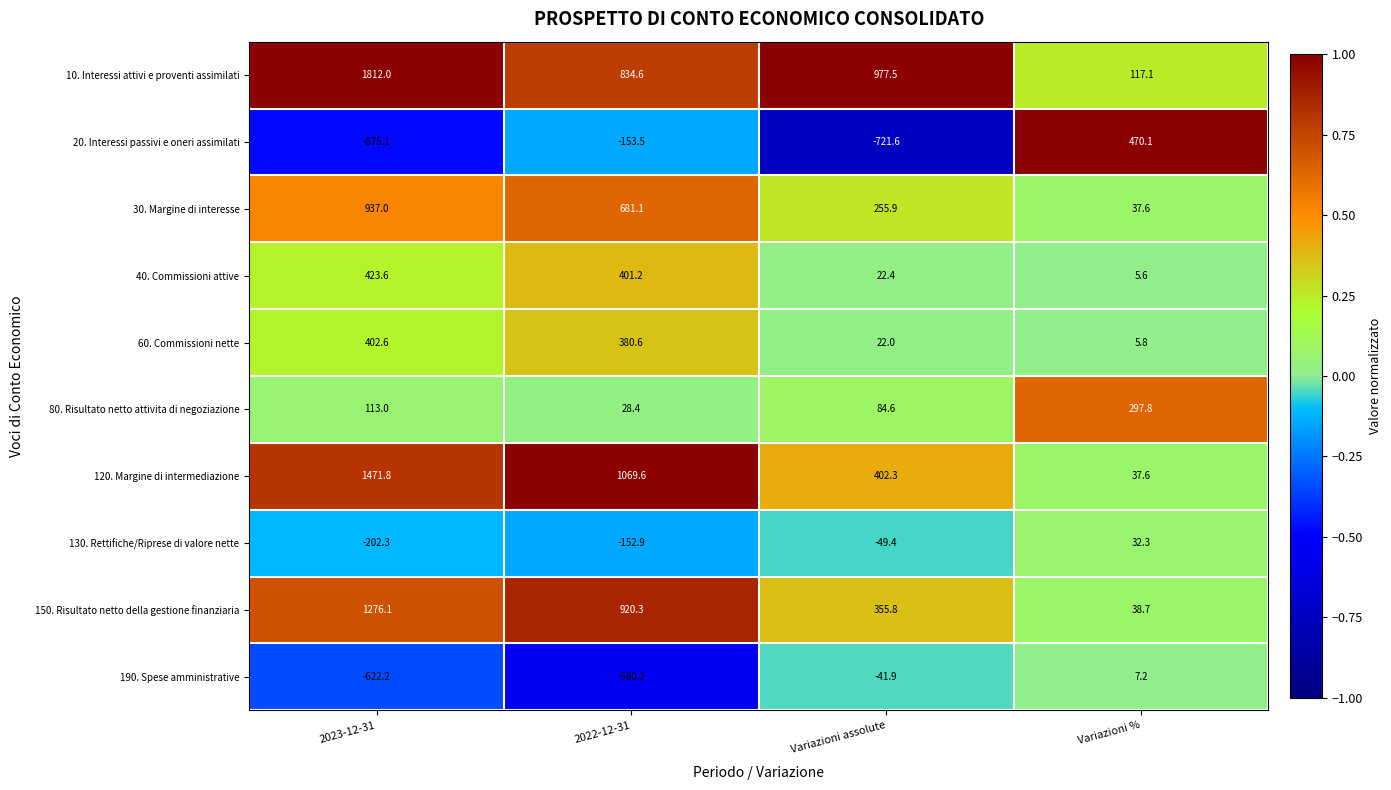

Which category has the lowest value across all series?

2023-12-31